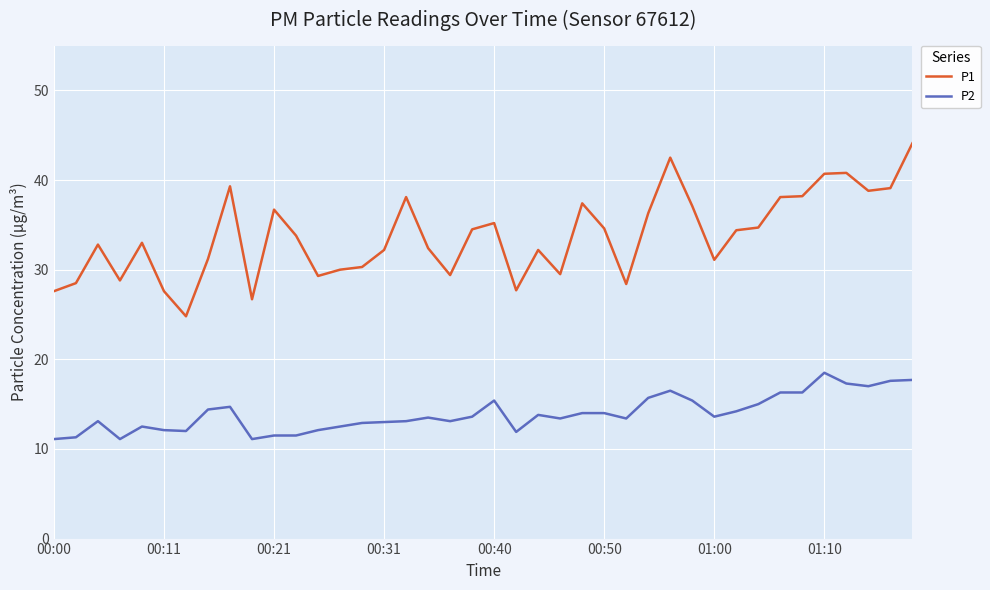

List the series in order of their peak value, highest first.

P1, P2